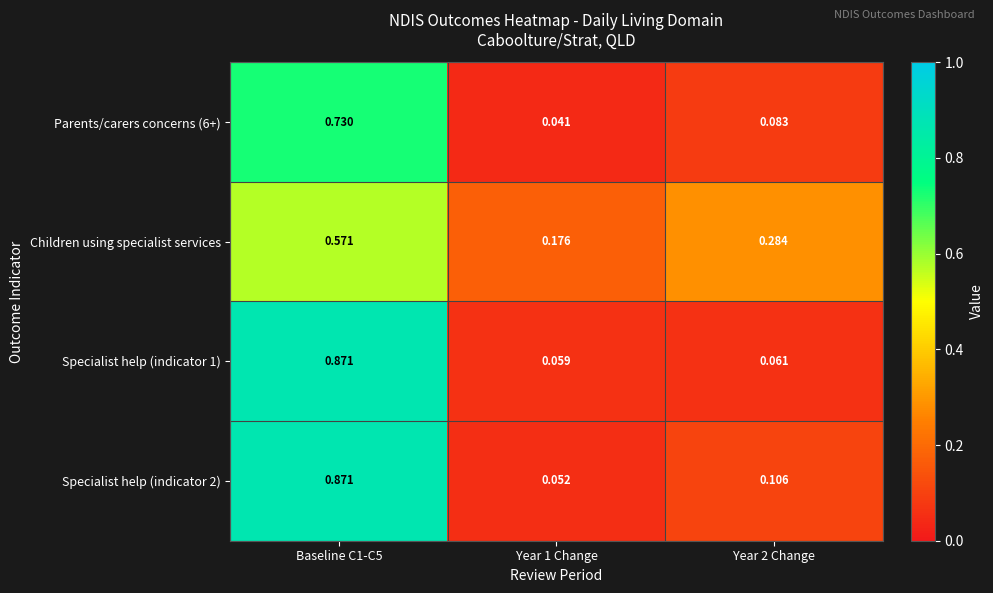

What is the total value across all series at Baseline C1-C5?

3.0